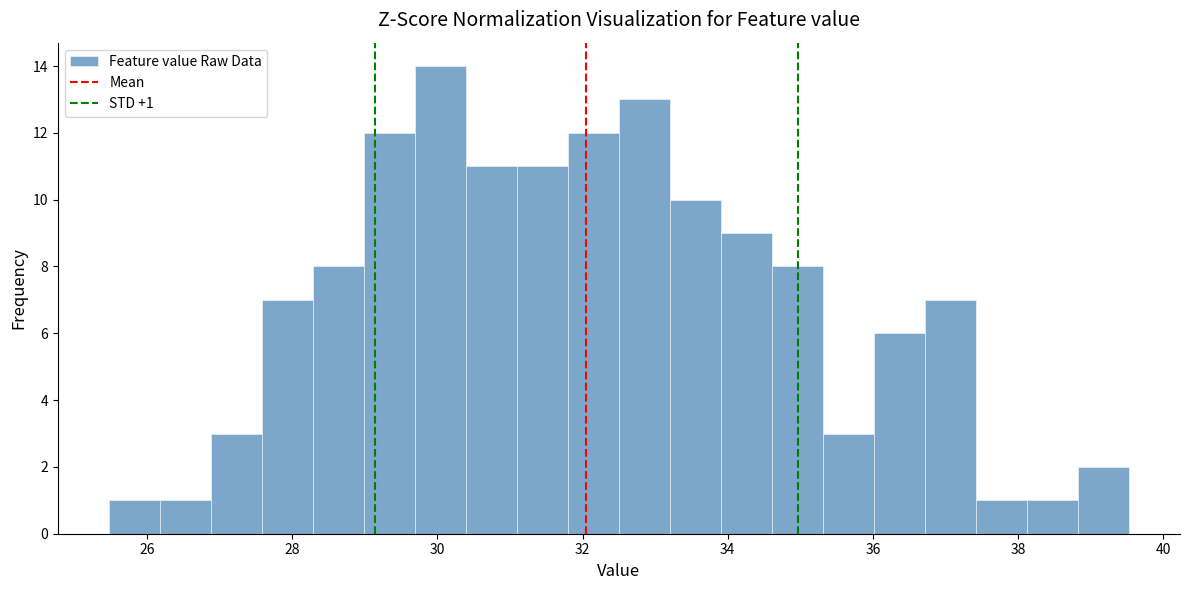

Around what value on the x-axis is the tallest bar? Give the approximate position of its centre, as read against the axis.

30.0